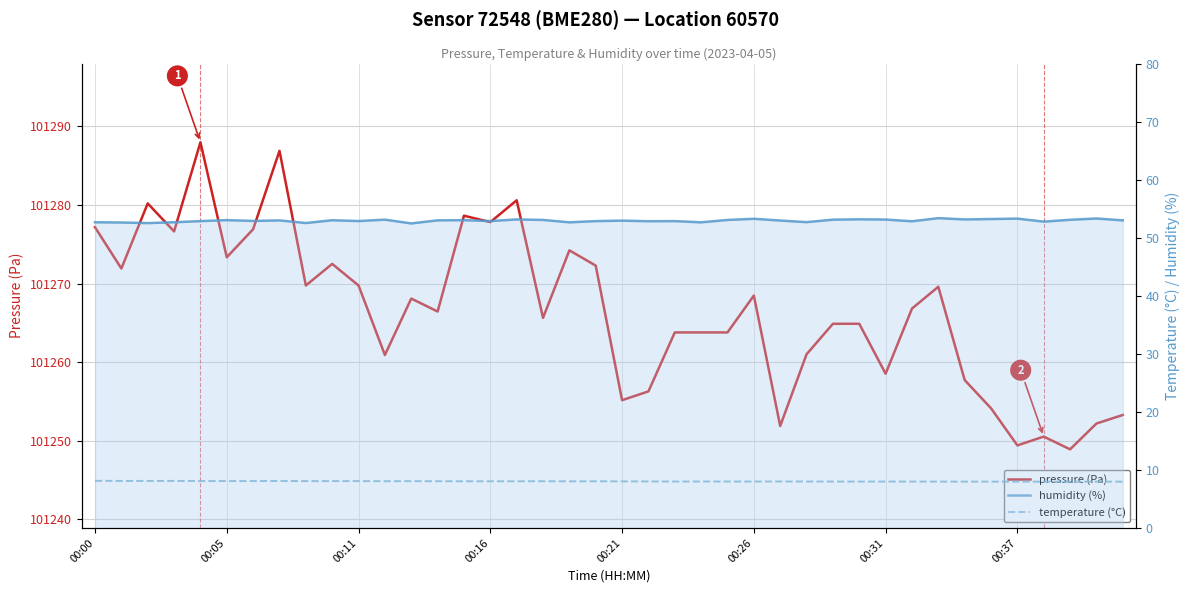

Count the number of categories in the chart.

40